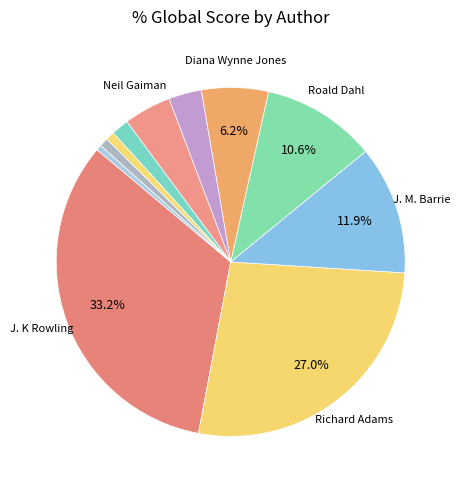

Rank the categories by value from highest to lowest.

J. K Rowling, Richard Adams, J. M. Barrie, Roald Dahl, Diana Wynne Jones, Neil Gaiman, Enid Blyton, Jill Murphy, Rudyard Kipling, Lewis Carroll, Philip Pullman